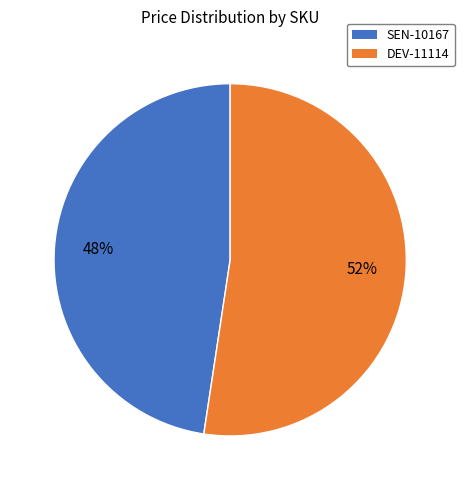

Which has a higher value, DEV-11114 or SEN-10167?

DEV-11114